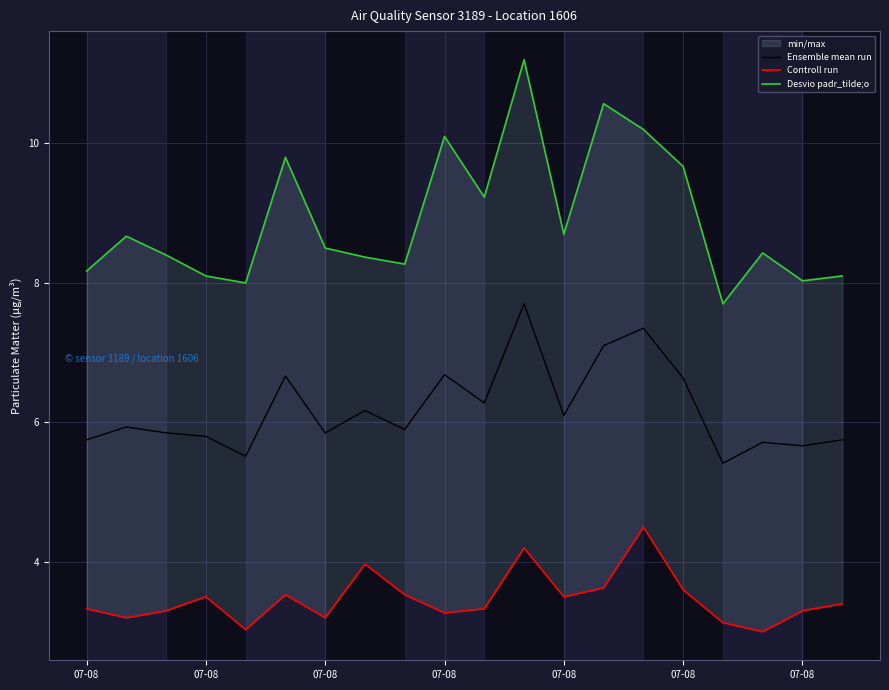

How many interior local valleys does the Ensemble mean run series have?

7